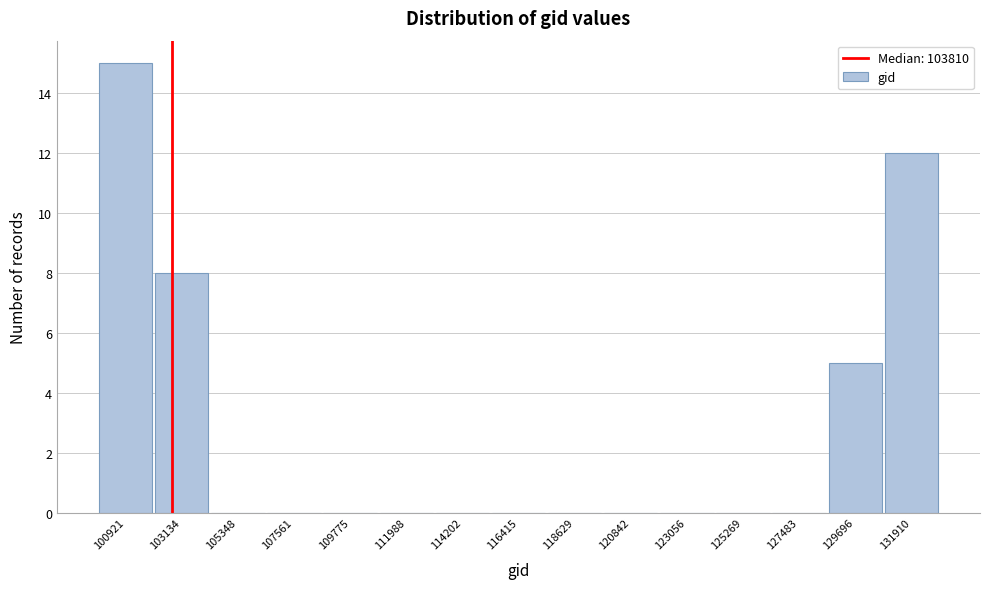

Reading left to right, extract all data points from this chart.

100921=15	103134=8	105348=0	107561=0	109775=0	111988=0	114202=0	116415=0	118629=0	120842=0	123056=0	125269=0	127483=0	129696=5	131910=12